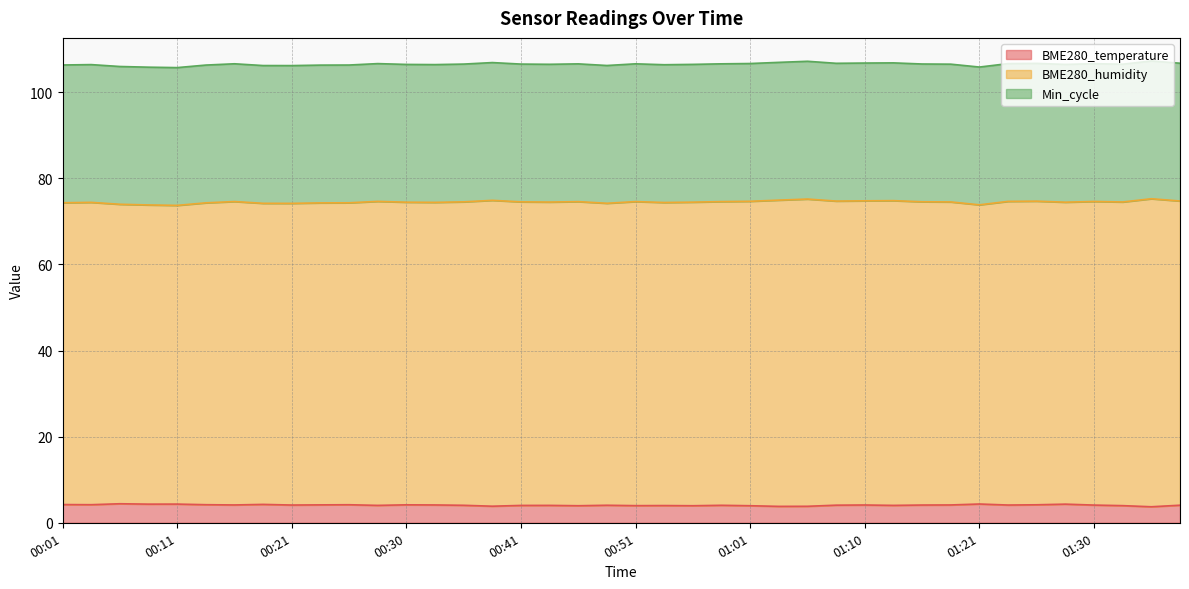

What position from the left is 00:58?

24